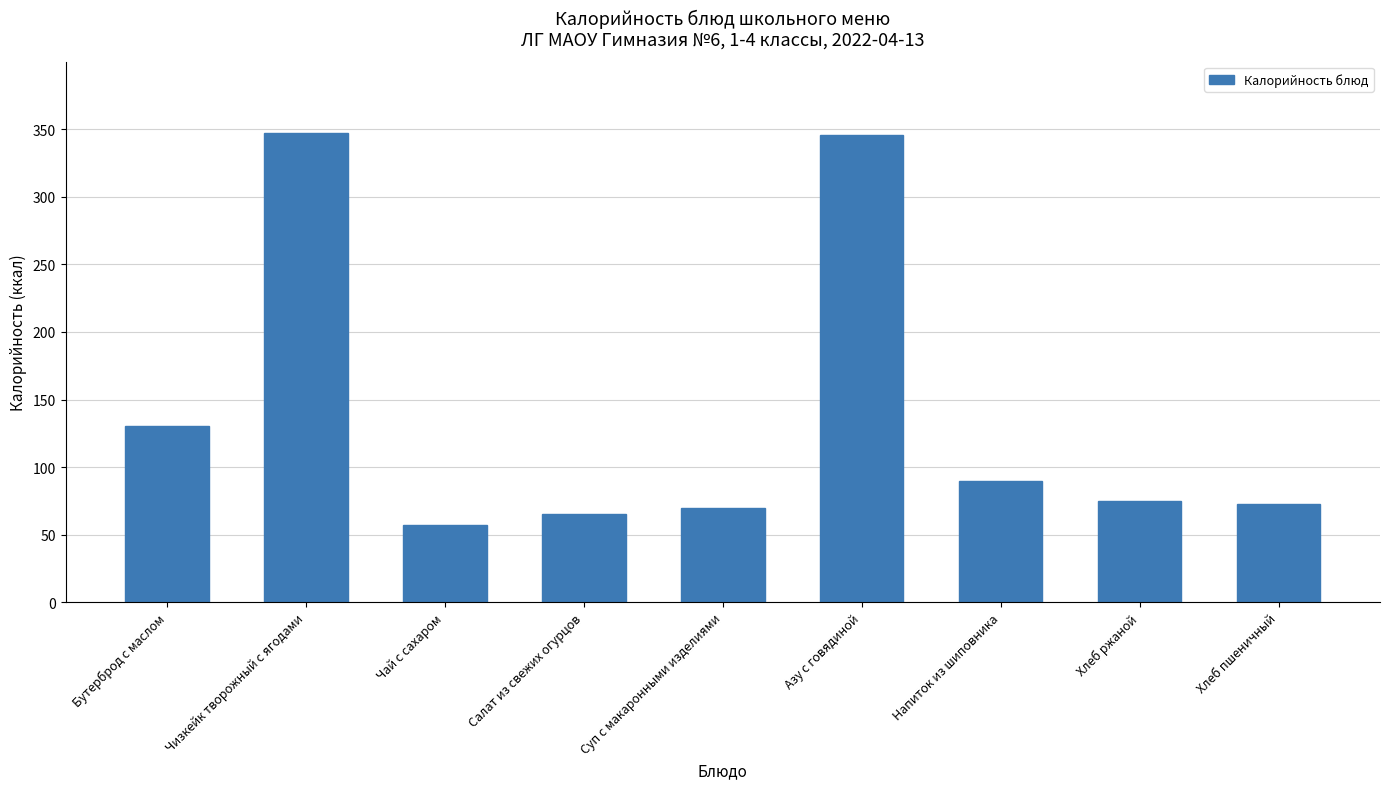

True or false: the data shows 65.5 at Салат из свежих огурцов.

True